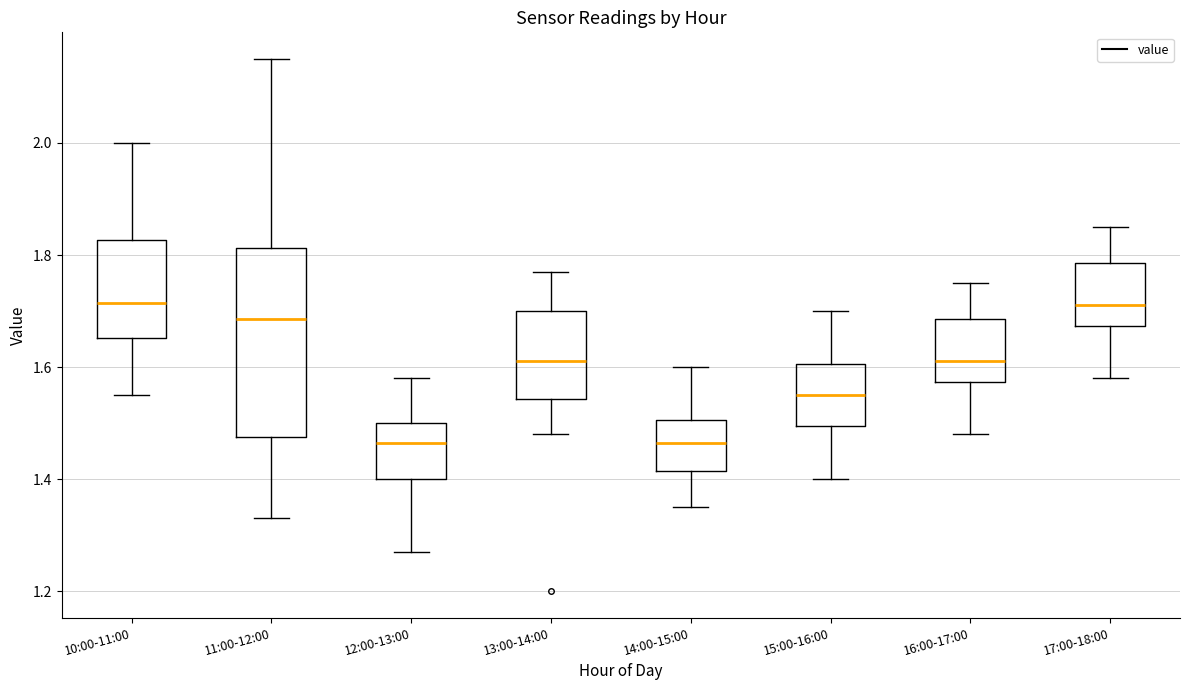

Reading left to right, transcribe this box plot: for each box, give where its median line is, the range the box spans, and where its two whiskers end, as read against the y-axis. The values are not printed on the chart, so give them approximately, as read against the axis.

10:00-11:00: median 1.72, box 1.66 to 1.82, whiskers 1.56 to 2.00
11:00-12:00: median 1.68, box 1.48 to 1.82, whiskers 1.34 to 2.16
12:00-13:00: median 1.46, box 1.40 to 1.50, whiskers 1.28 to 1.58
13:00-14:00: median 1.62, box 1.54 to 1.70, whiskers 1.48 to 1.78
14:00-15:00: median 1.46, box 1.42 to 1.50, whiskers 1.36 to 1.60
15:00-16:00: median 1.56, box 1.50 to 1.60, whiskers 1.40 to 1.70
16:00-17:00: median 1.62, box 1.58 to 1.68, whiskers 1.48 to 1.76
17:00-18:00: median 1.72, box 1.68 to 1.78, whiskers 1.58 to 1.86